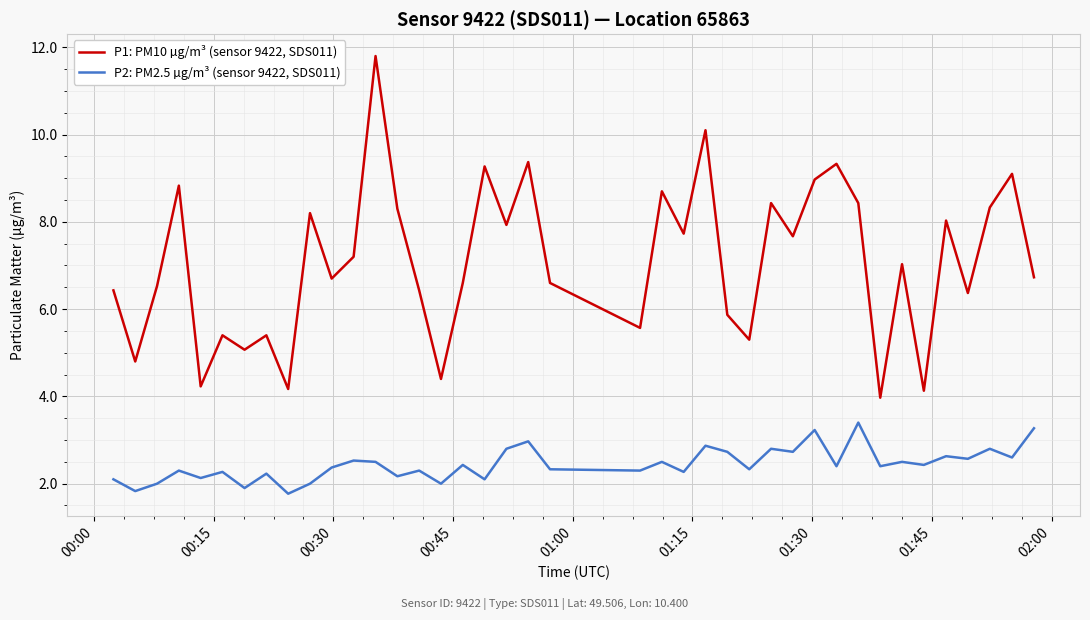

Count the number of data series in this chart.

2